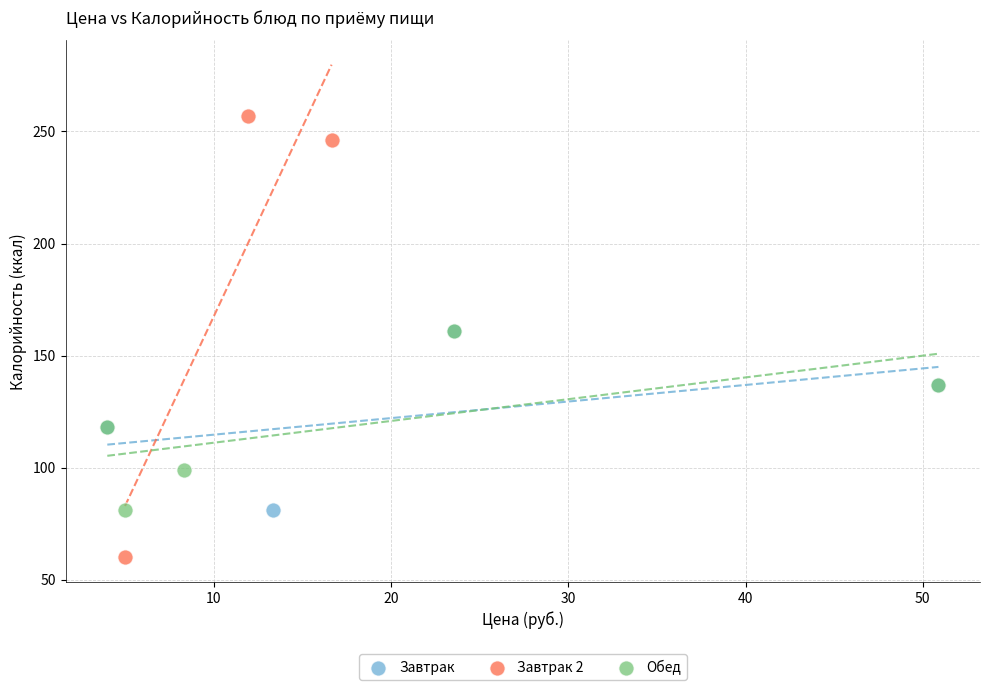

Which series has the widest spread of Y values?

Завтрак 2